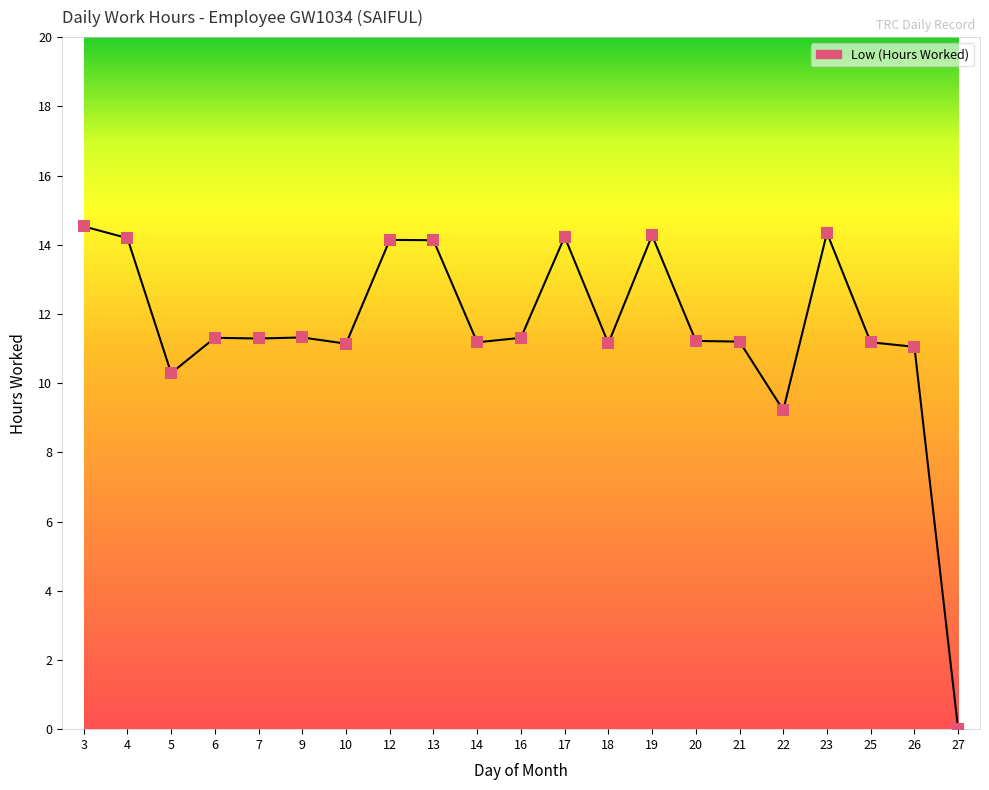

Which has a higher value, 27 or 26?

26